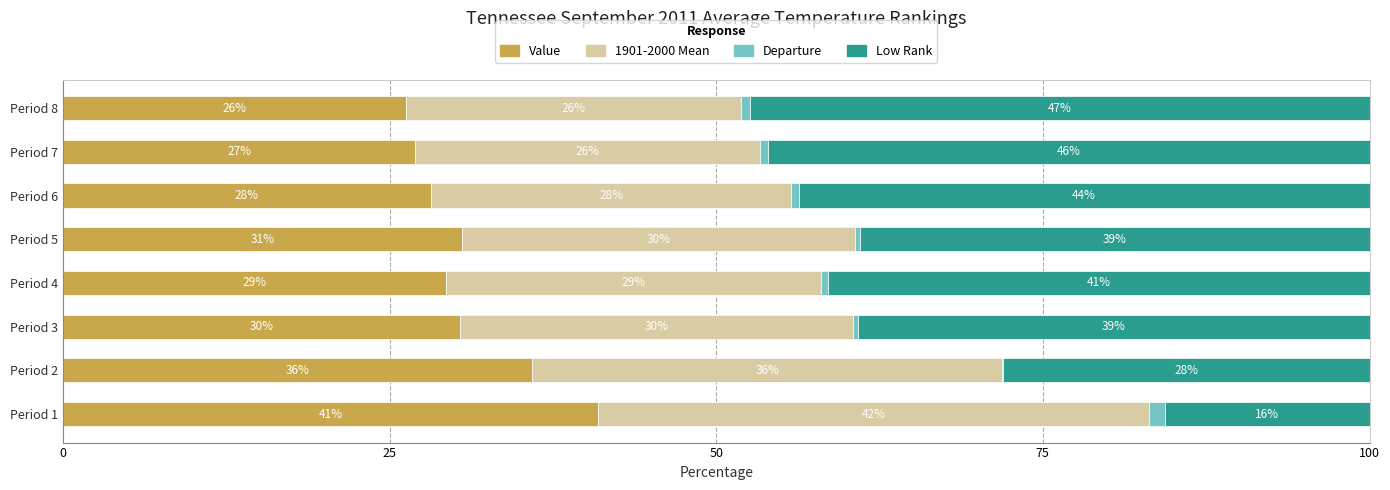

At which label does Value reach its peak?

Period 1